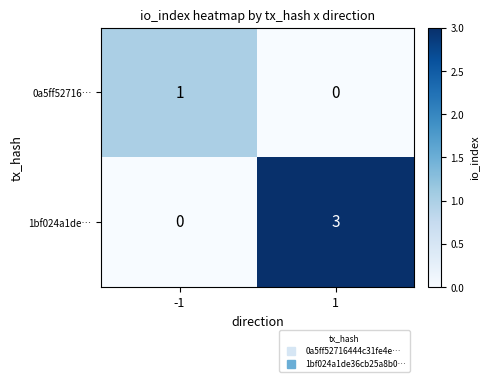

What is the total value across all series at -1?

1